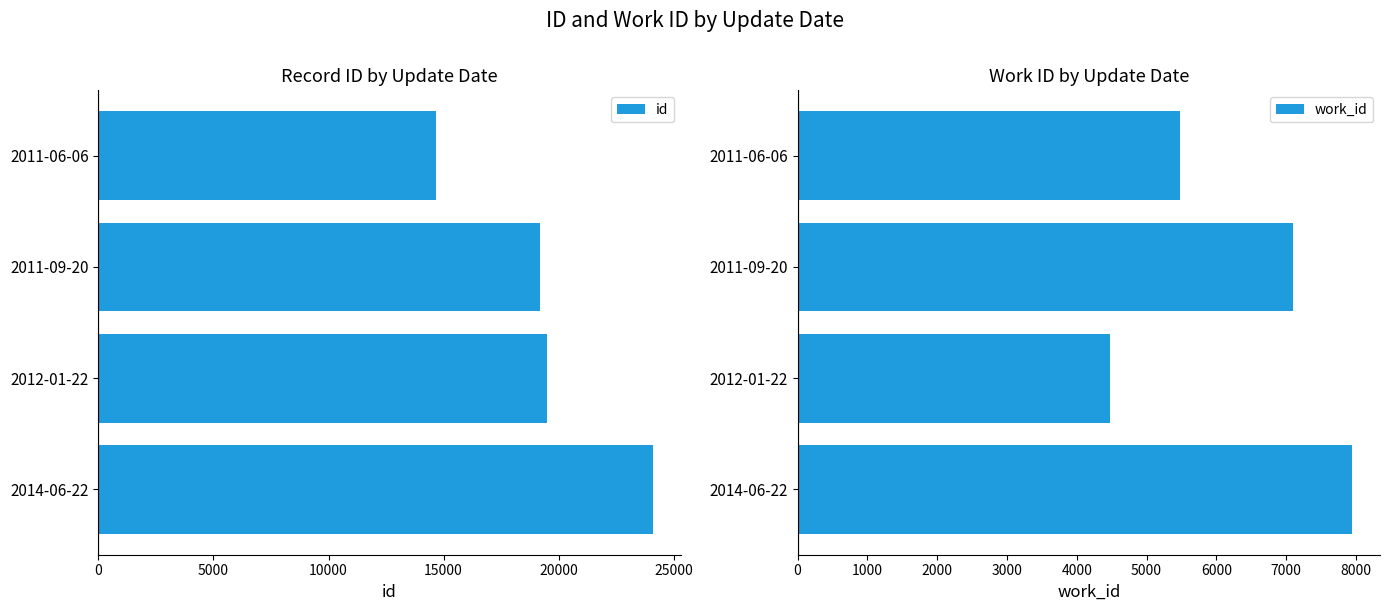

What is the highest value of the id series?

24101